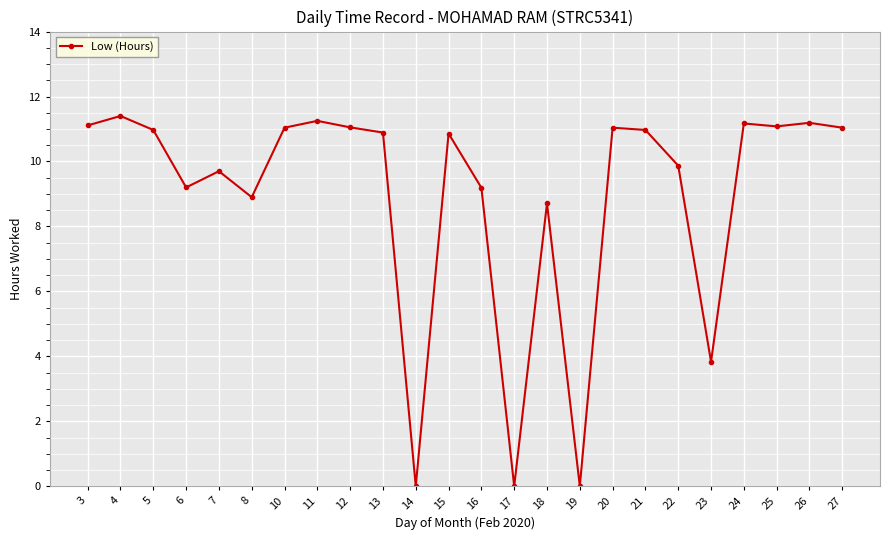

How many categories are shown in the chart?

24